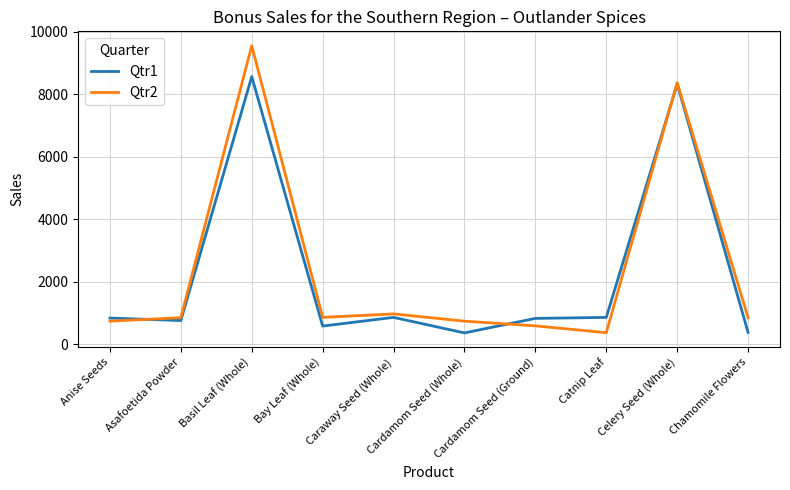

List the series in order of their peak value, lowest first.

Qtr1, Qtr2